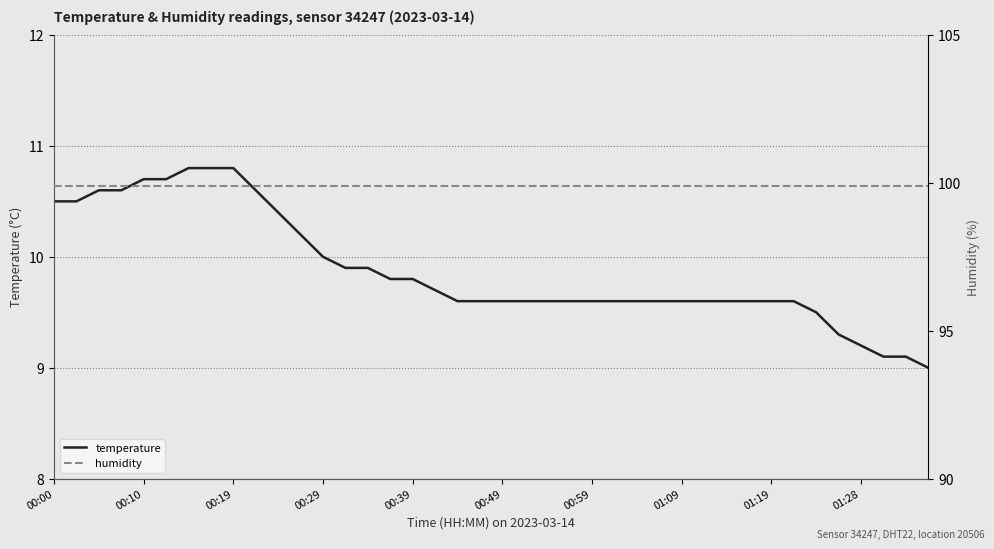

Which category has the highest value in the humidity series?

00:00